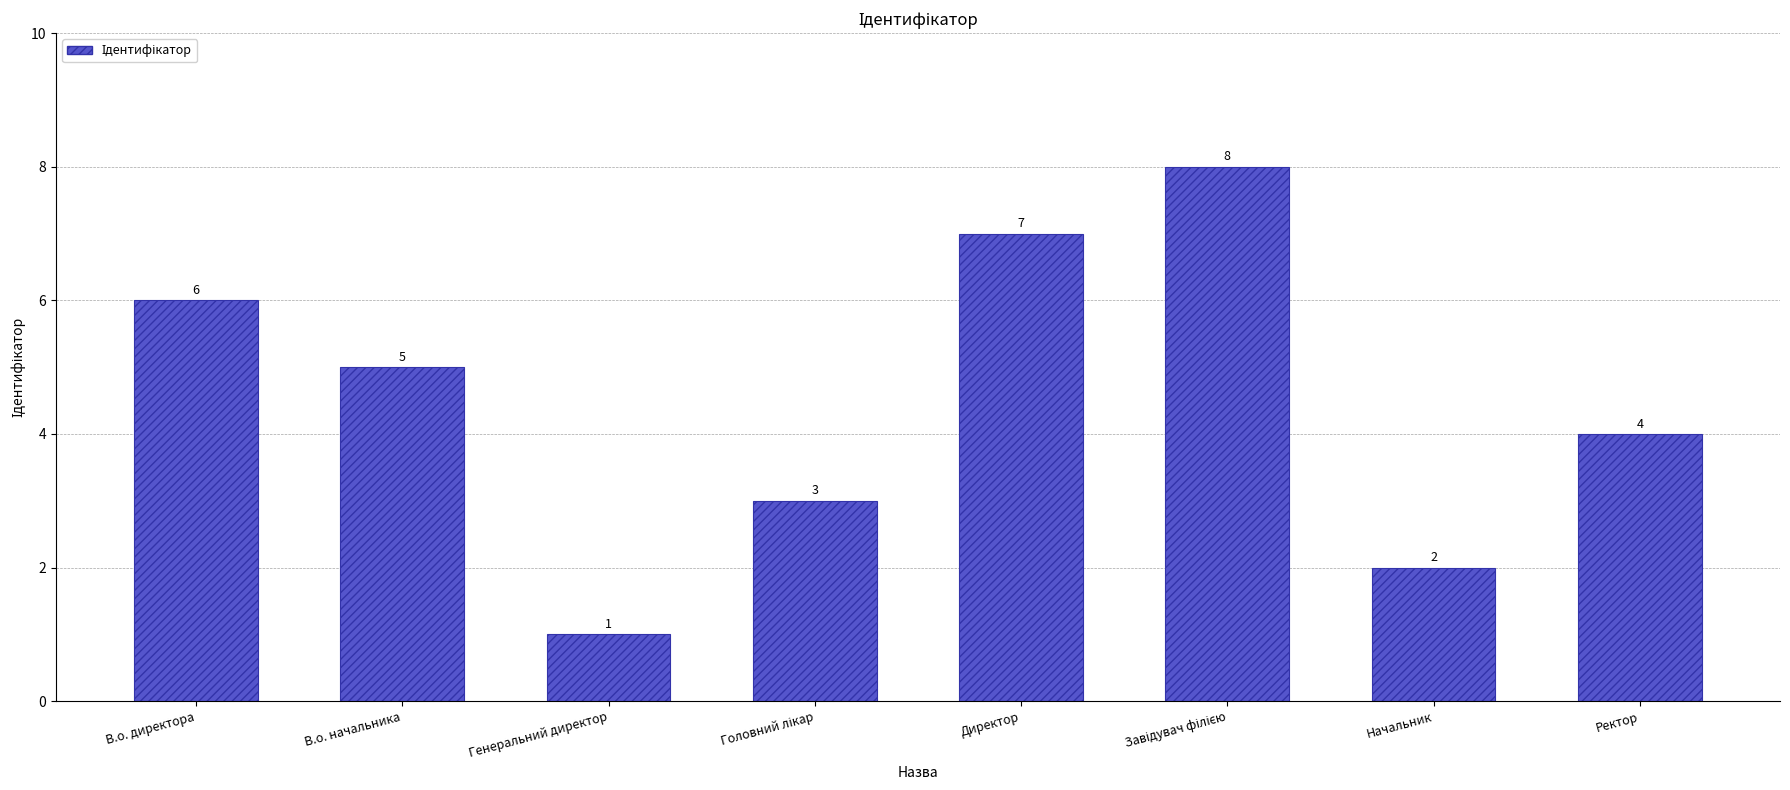

What is the label of the 8th bar from the left?

Ректор